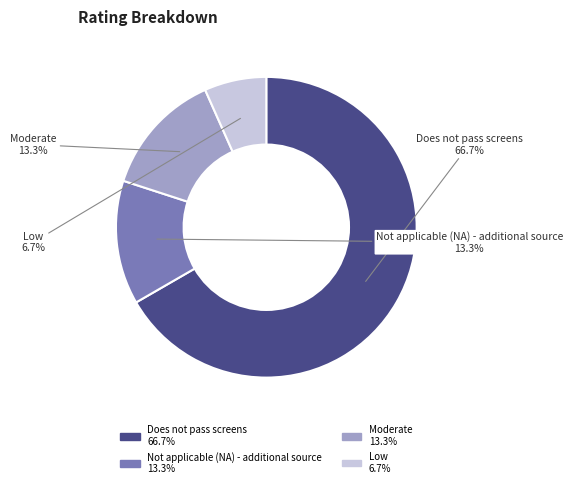

How many segments does this pie chart have?

4